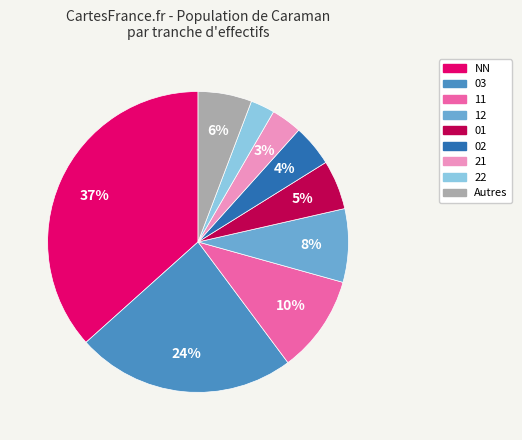

Do NN and 11 together represent more than half of the pie?

No